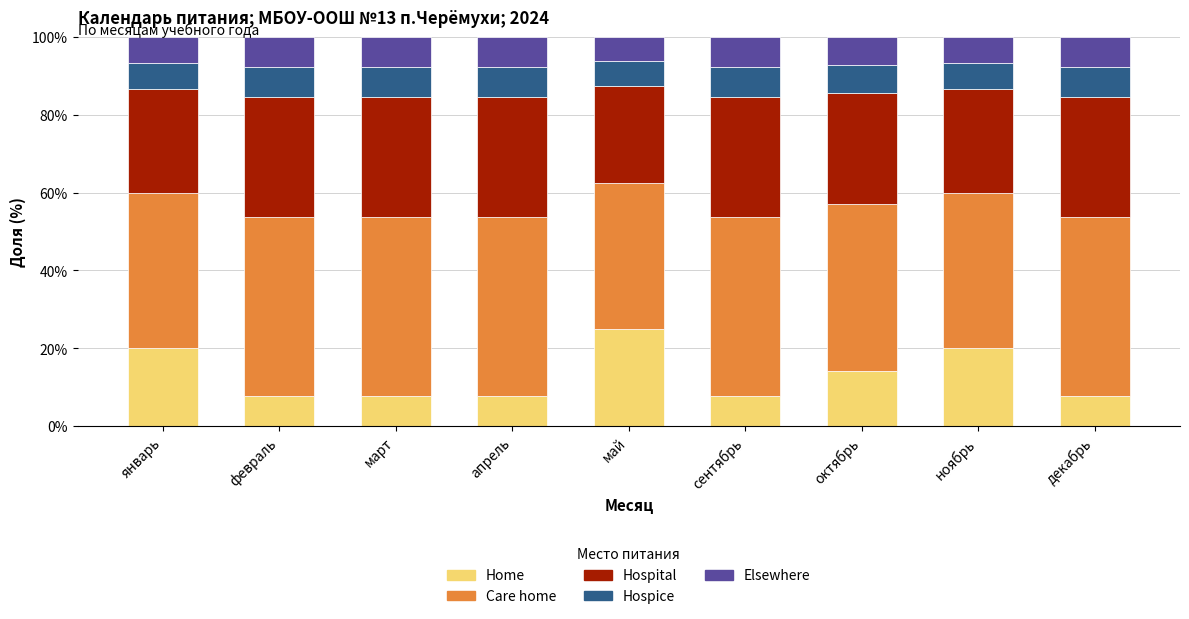

What is the total value across all series at ноябрь?

100.0